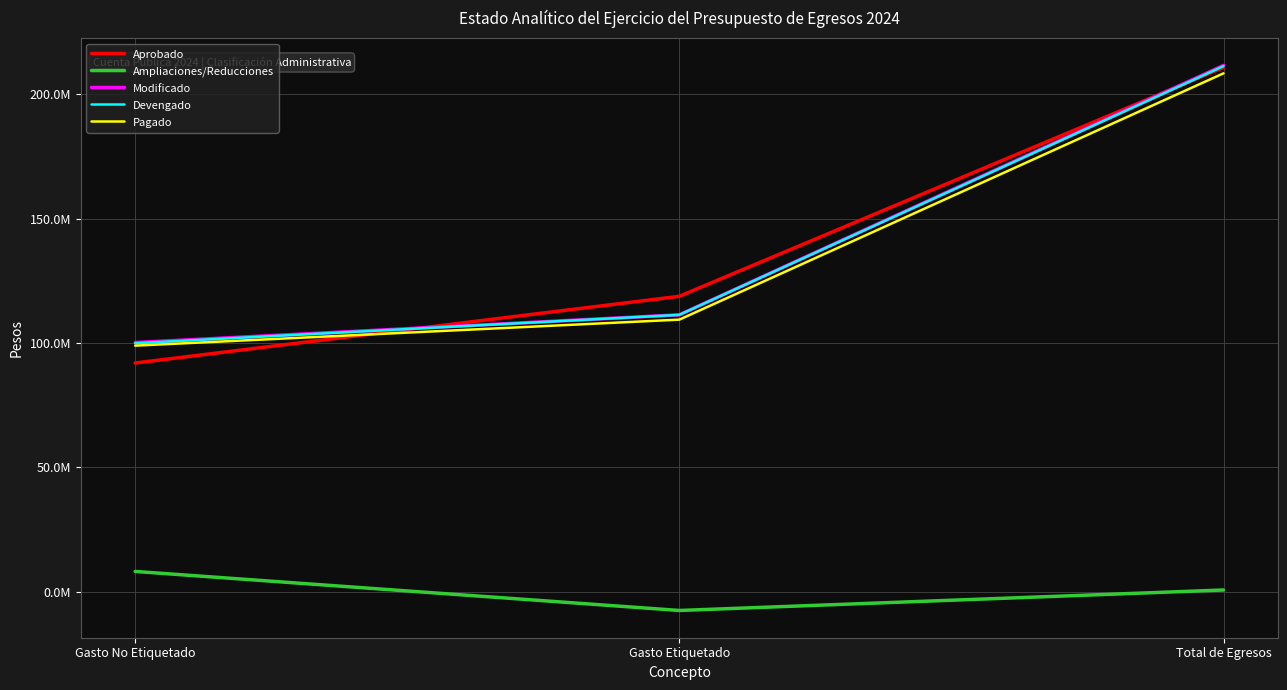

Reading left to right, what are all the values shown in this chart?

Aprobado: 91966382	118774385	210740767
Ampliaciones/Reducciones: 8229977	-7450779	779198
Modificado: 100196359	111323606	211519965
Devengado: 99914668	111323606	211238274
Pagado: 98953874	109397833	208351707